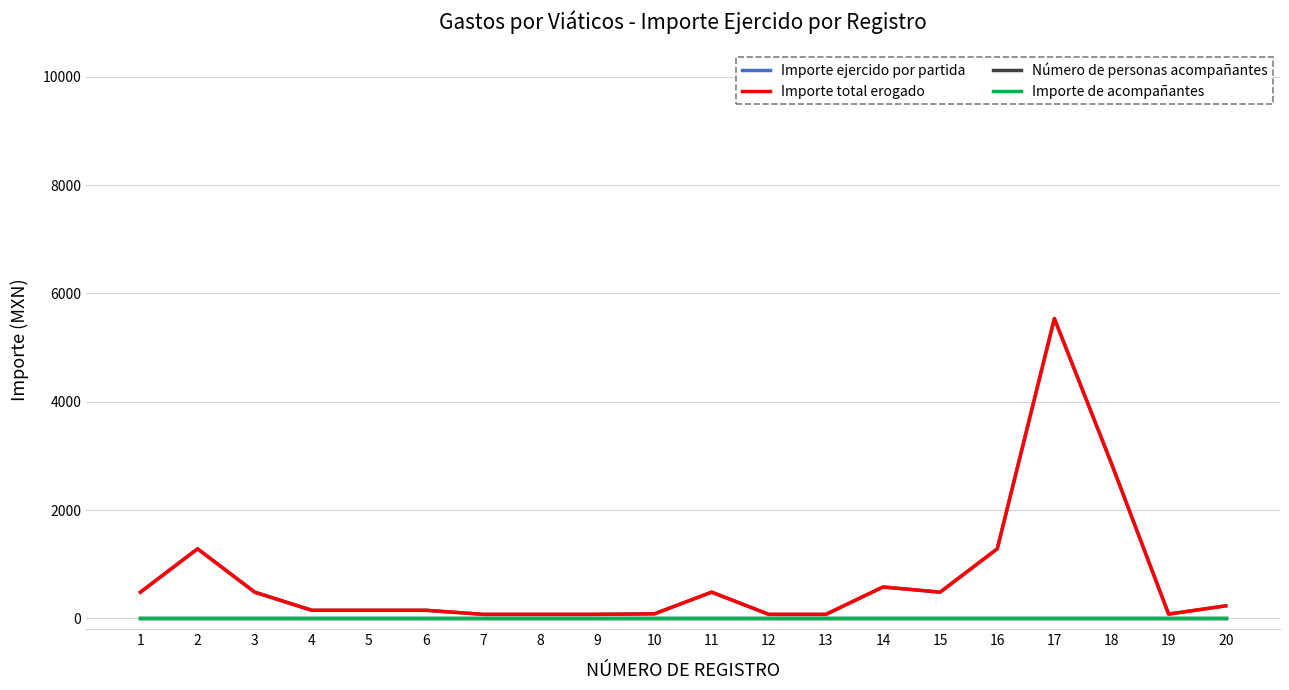

True or false: Importe total erogado and Importe ejercido por partida intersect in this chart.

False